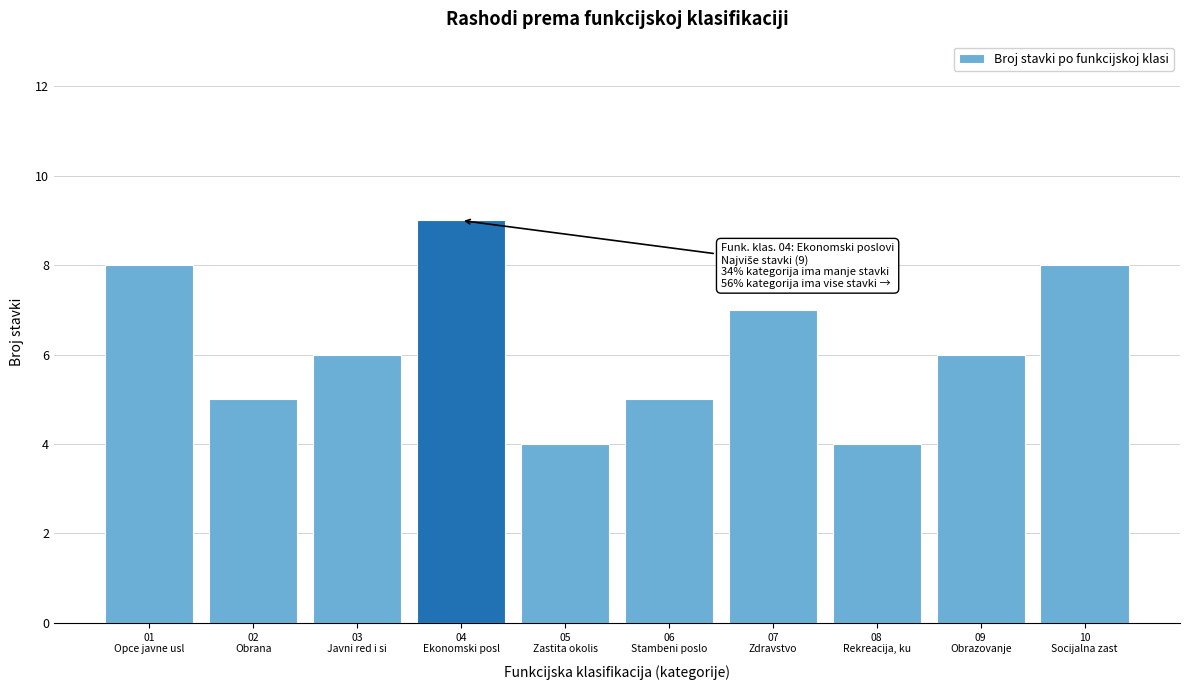

Reading right to left, extract all data points from this chart.

8	6	4	7	5	4	9	6	5	8